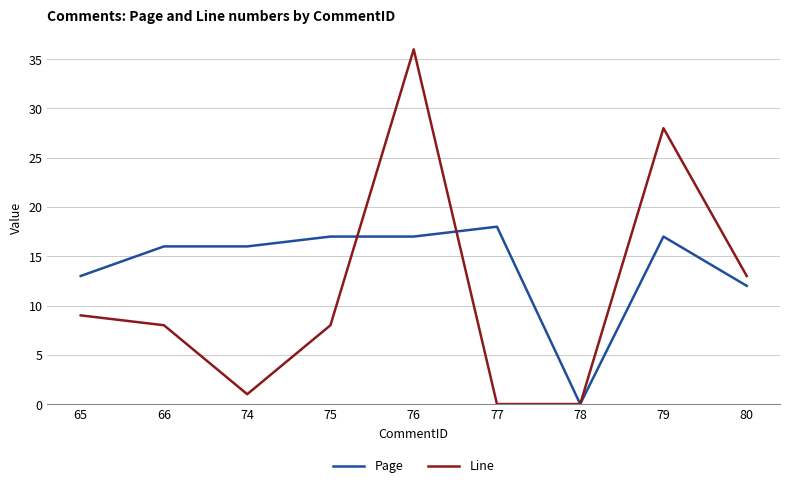

At 76, list the series in order from smallest to largest.

Page, Line